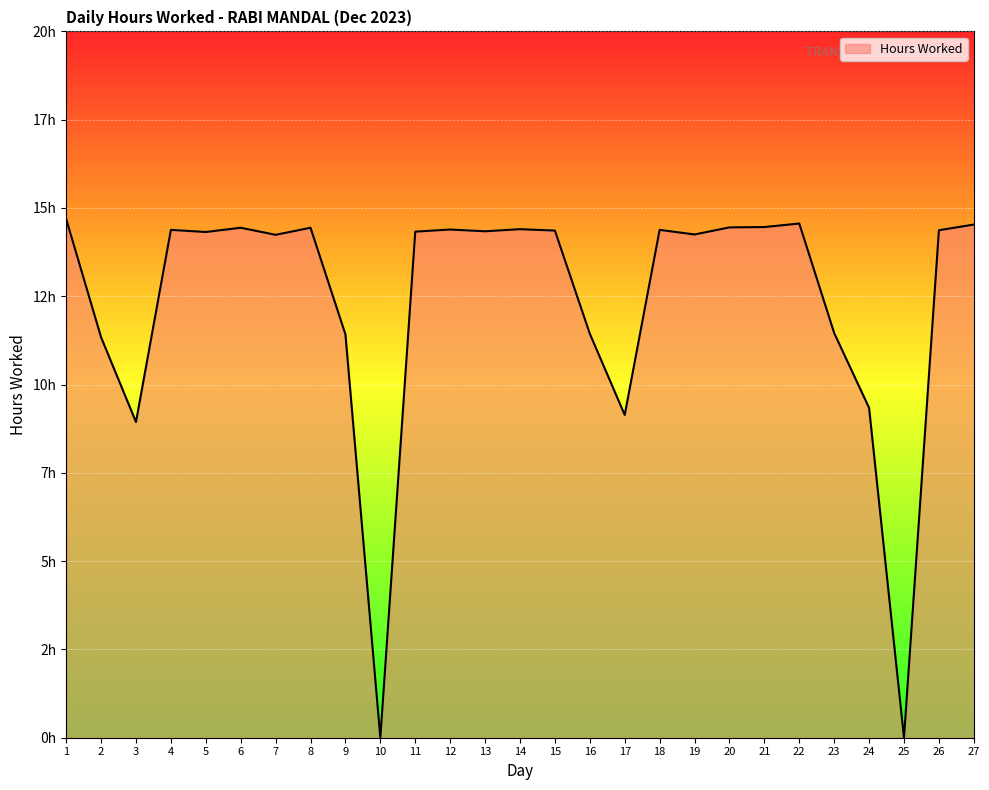

Is this an area chart (filled region under the line)?

Yes